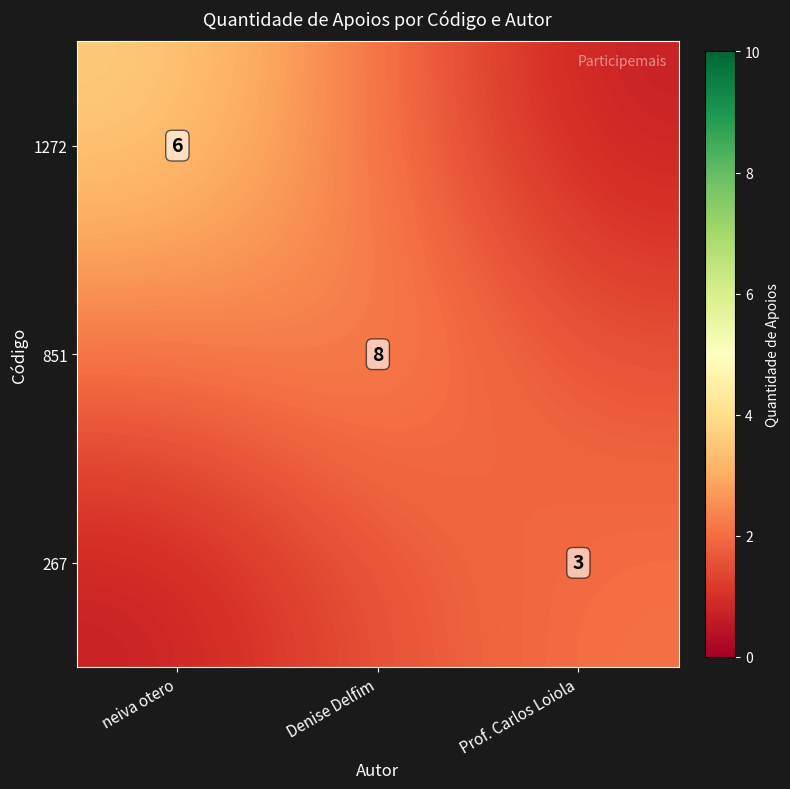

At which label is 267 closest to 1?

neiva otero